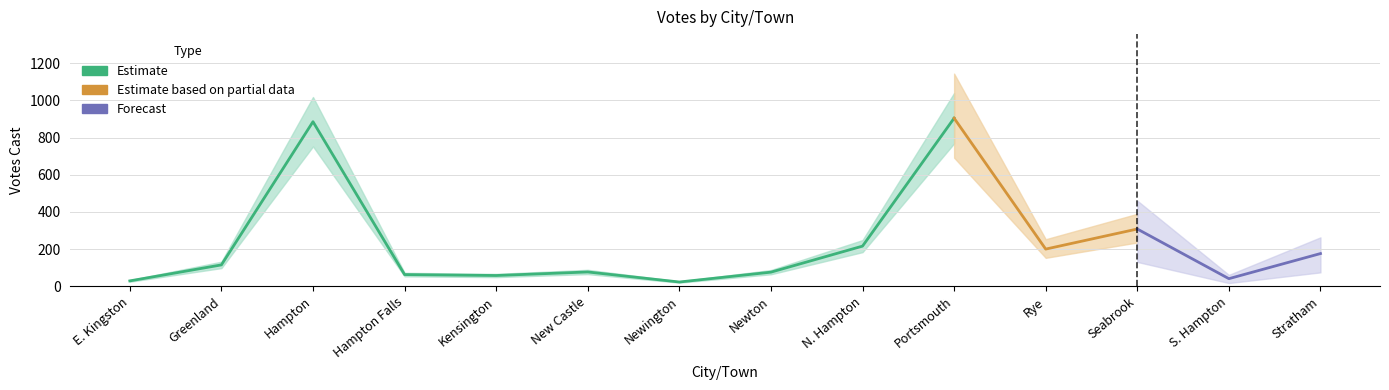

True or false: Total Votes Cast and Write-Ins cross at least once.

False